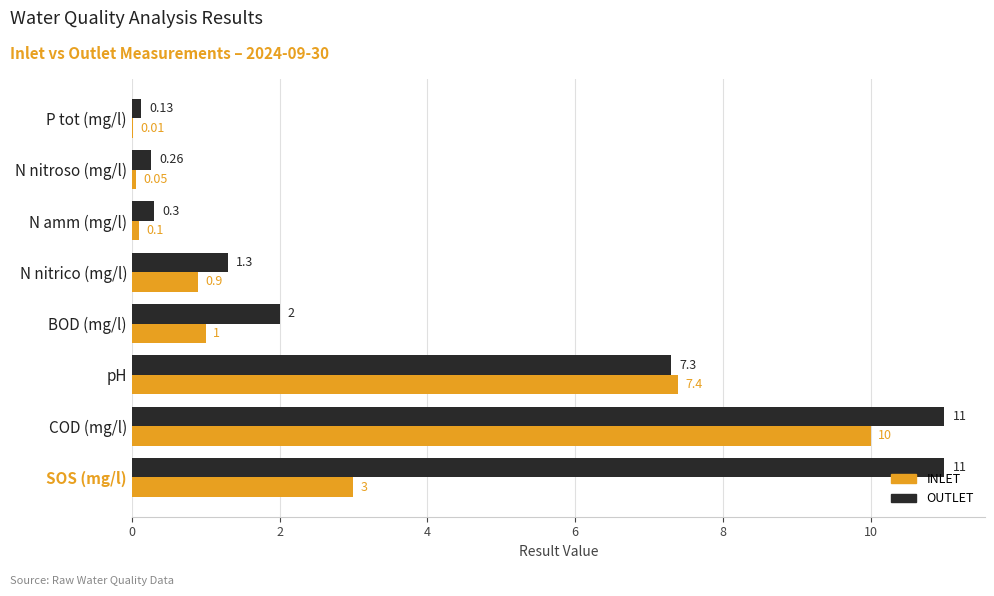

What is the sum of the INLET values at N amm (mg/l) and N nitrico (mg/l)?

1.0